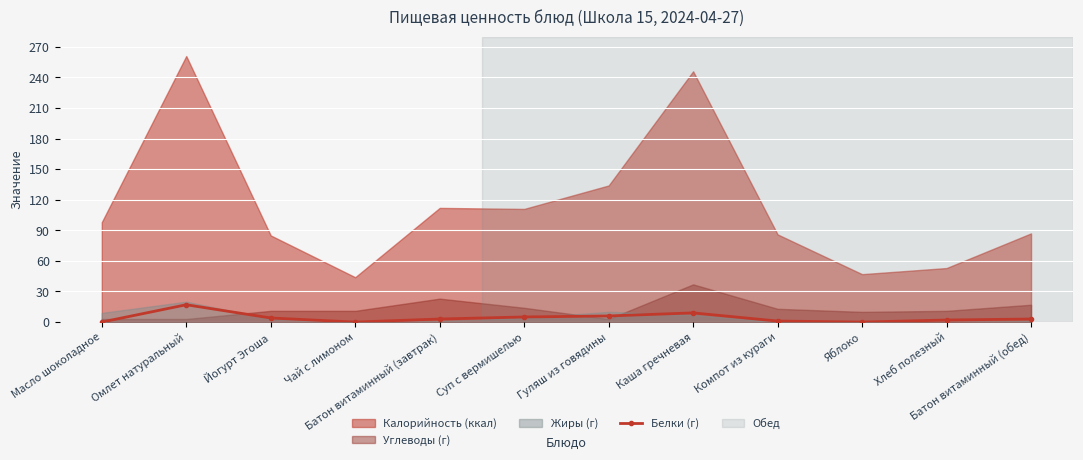

At which category does Белки (г) reach its first local peak?

Омлет натуральный